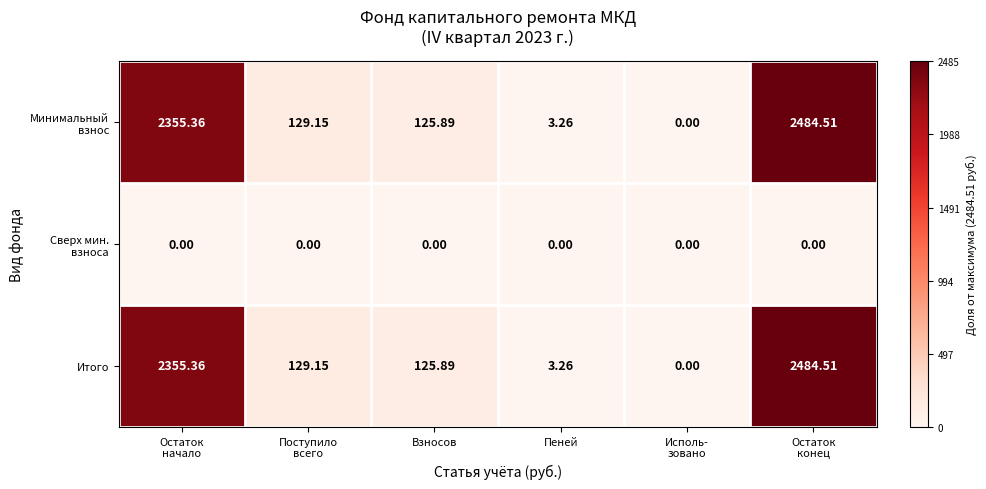

How many values in the Итого series are below 129?

3